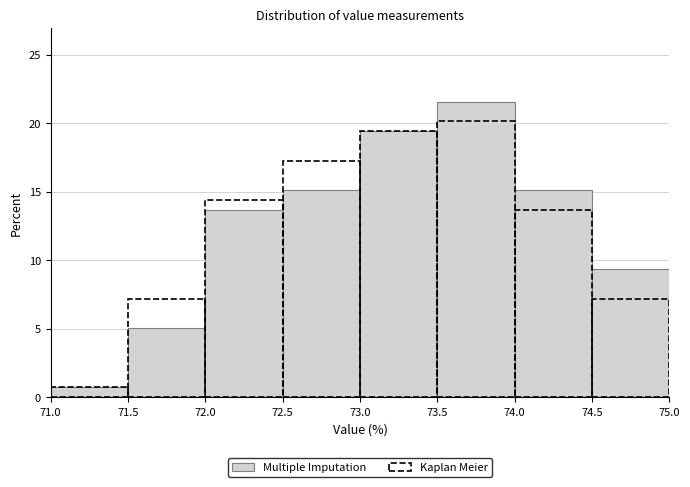

Reading left to right, transcribe this chart: for each bar, give the range it covers on the x-axis and its height. The values are not printed on the chart, so give them approximately, as read against the axis.

71.0 to 71.5: 0.5
71.5 to 72.0: 5.0
72.0 to 72.5: 13.5
72.5 to 73.0: 15.0
73.0 to 73.5: 19.5
73.5 to 74.0: 21.5
74.0 to 74.5: 15.0
74.5 to 75.0: 9.5